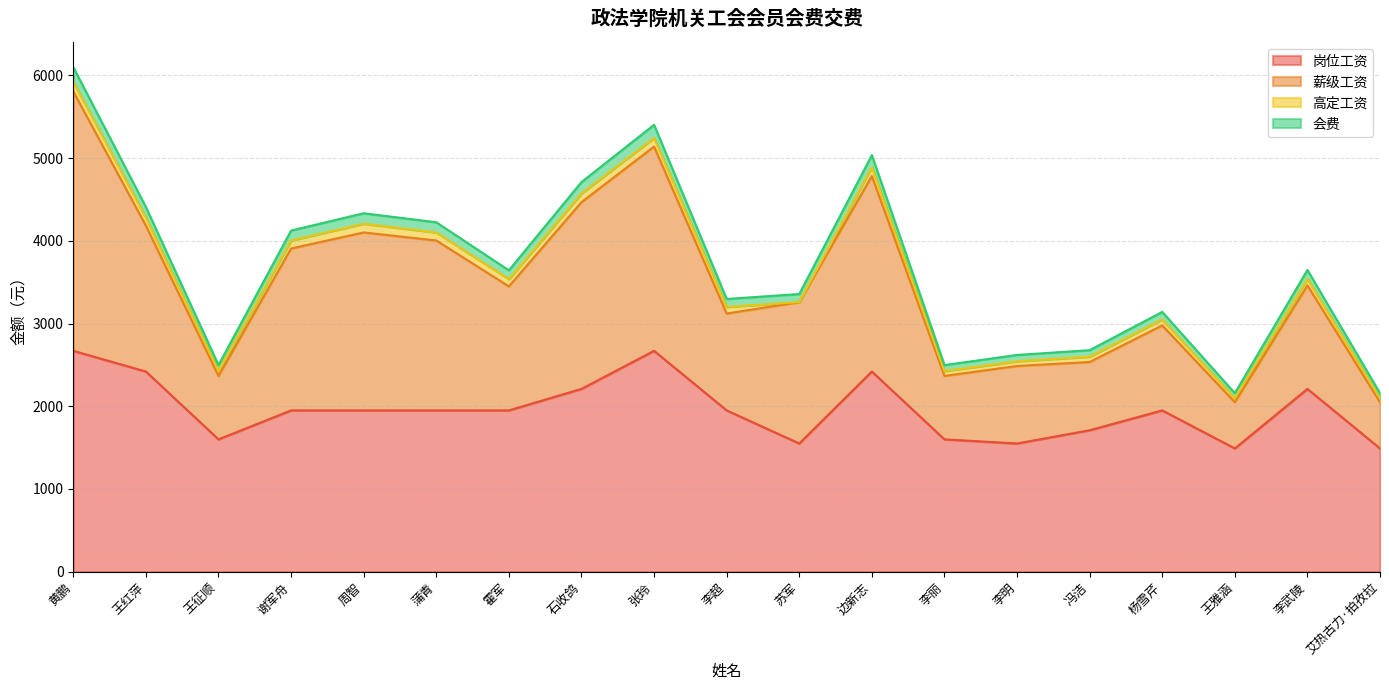

At which category is the sum across all series the highest?

黄鹏